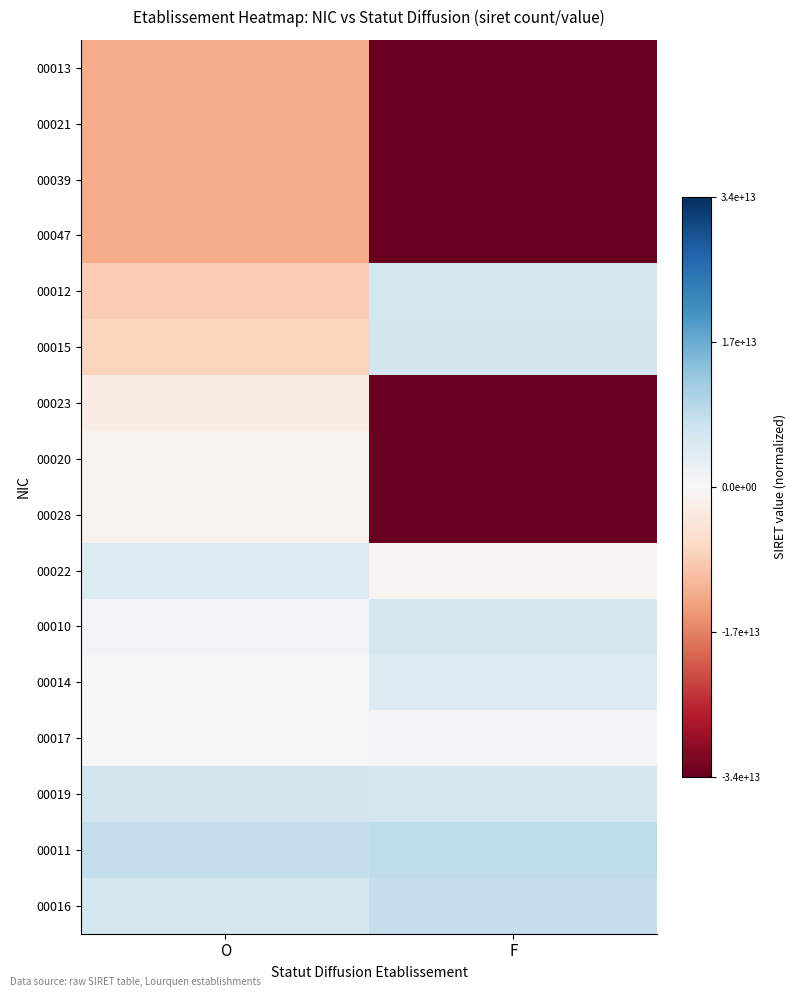

At which category is the sum across all series the highest?

O